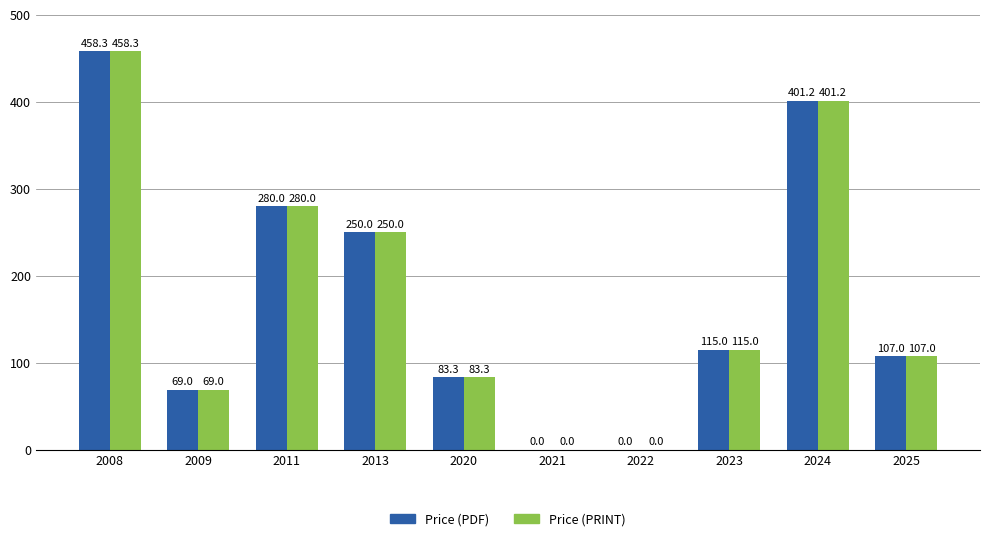

Where is Price (PDF) nearest to the value 229?

2013